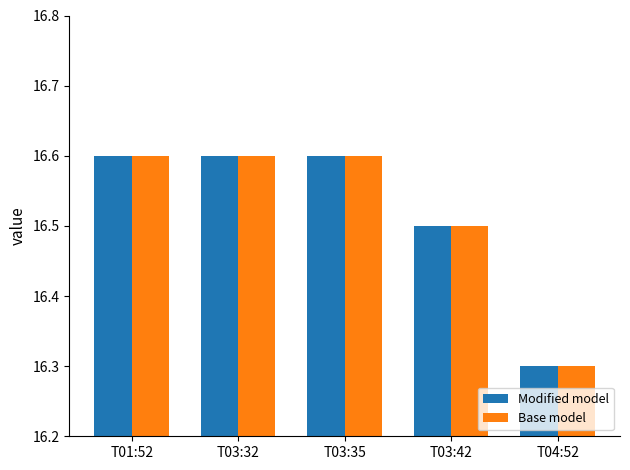

What is the total value across all series at T03:42?

33.0